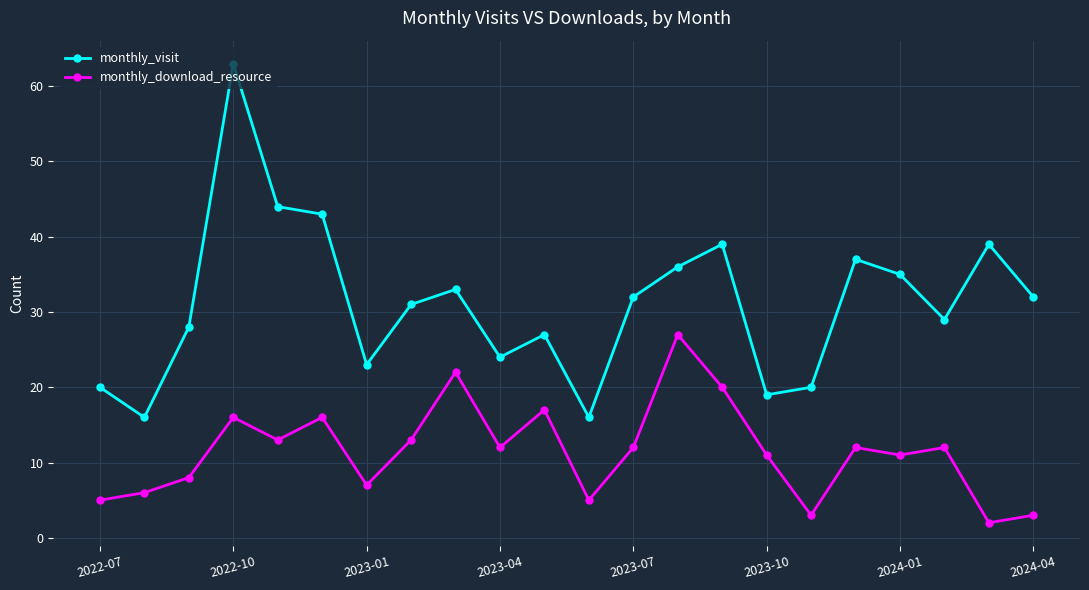

Reading left to right, list all the values displayed in this chart.

monthly_visit: 20	16	28	63	44	43	23	31	33	24	27	16	32	36	39	19	20	37	35	29	39	32
monthly_download_resource: 5	6	8	16	13	16	7	13	22	12	17	5	12	27	20	11	3	12	11	12	2	3